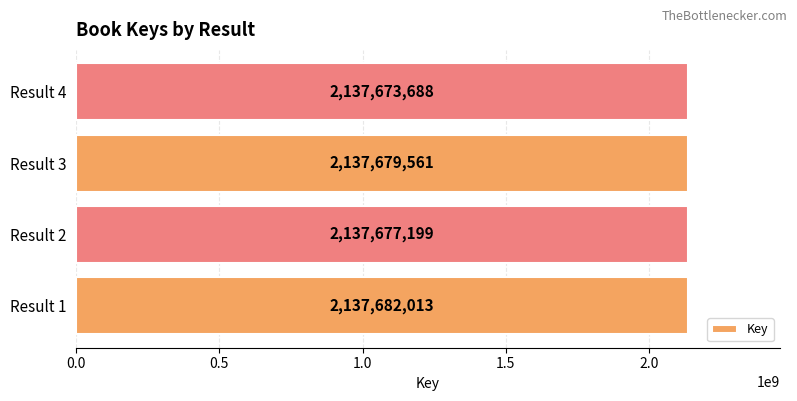

How many bars are there in total?

4